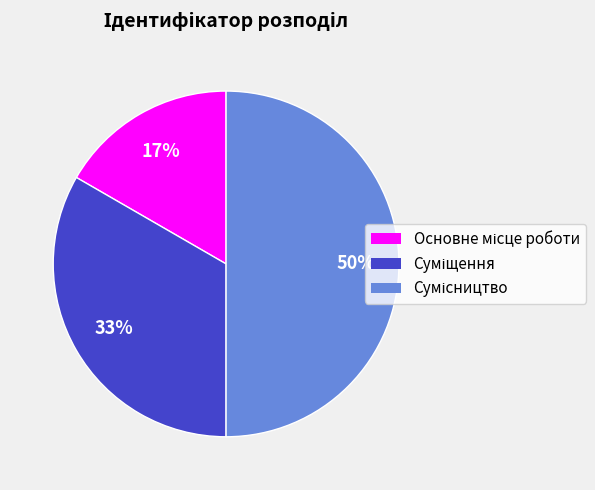

To the nearest percent, what is the difference between the largest and smallest slice percentages?

33%